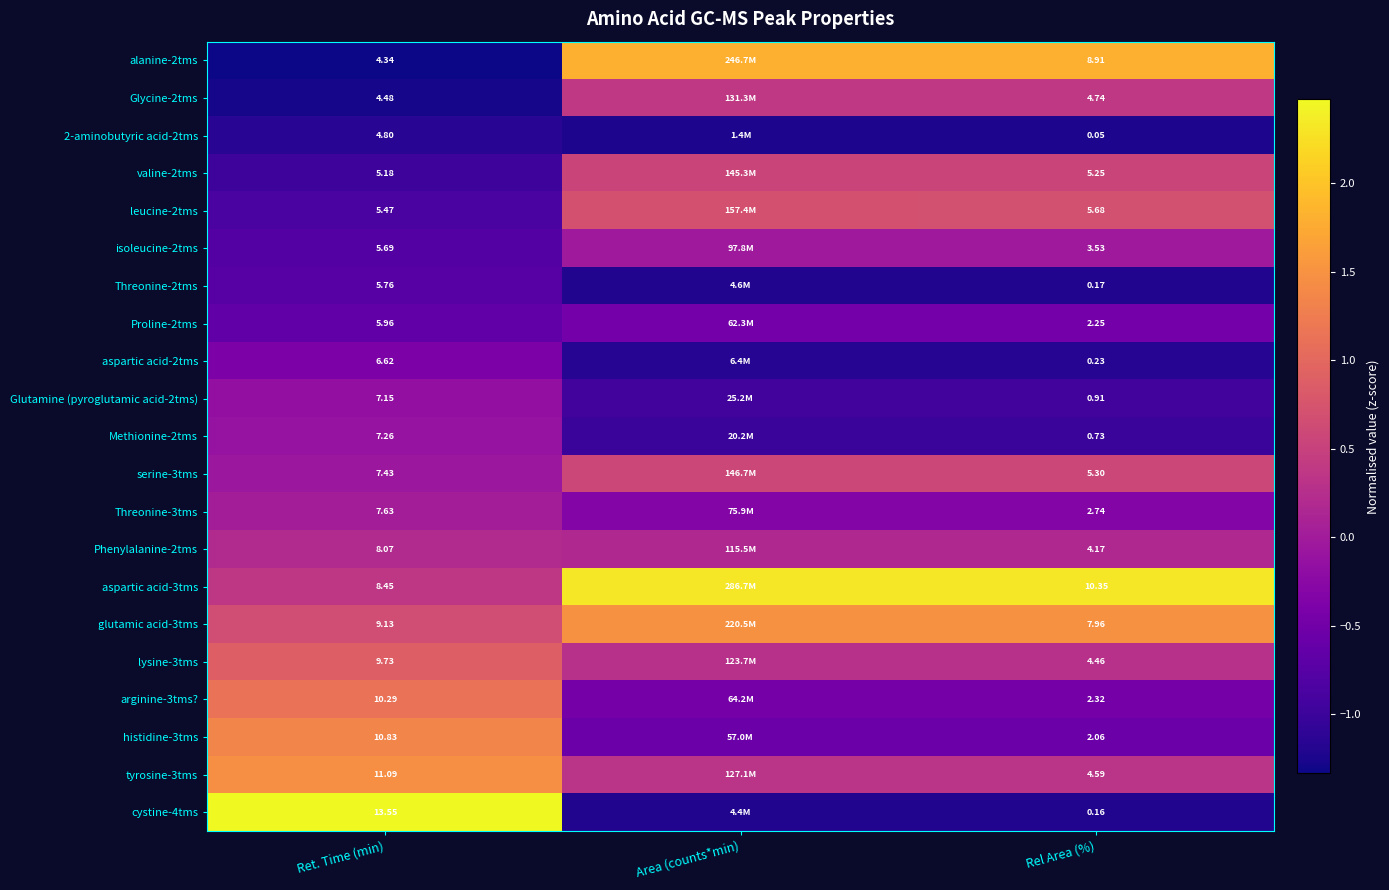

At how many categories does at least one series exceed 1?

3